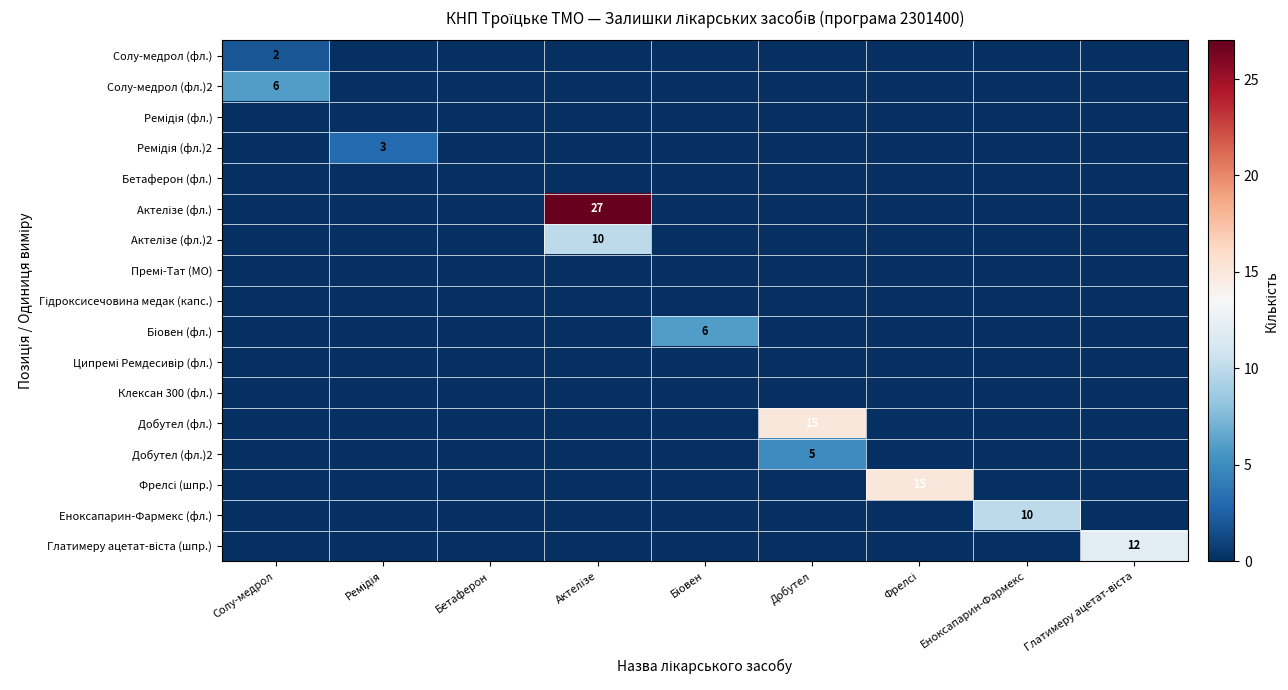

The value of Добутел (фл.)2 at Добутел is 2. True or false?

False